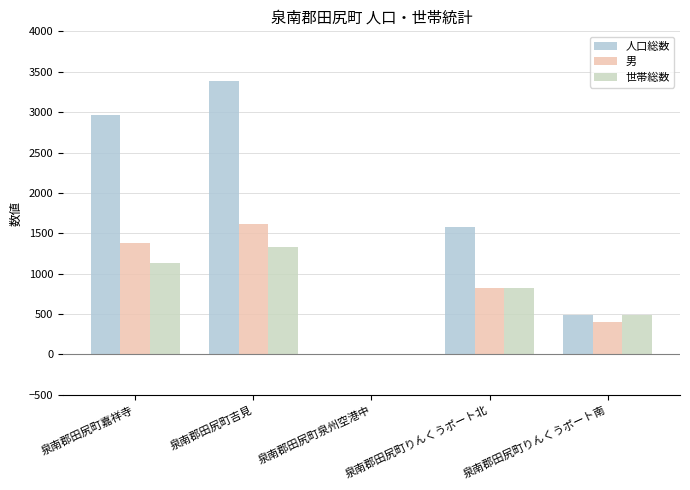

Does the chart contain stacked bars?

No